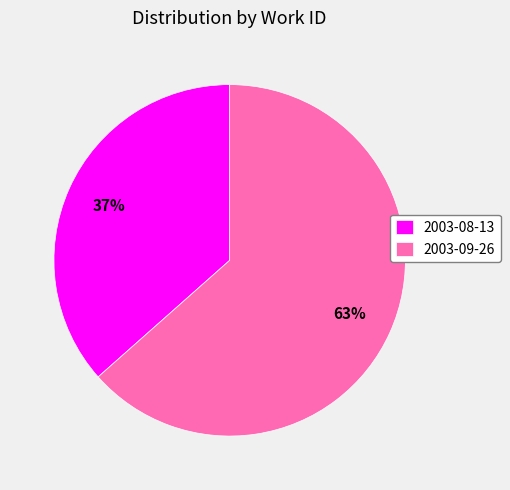

Does 2003-09-26 account for over 50% of the chart?

Yes